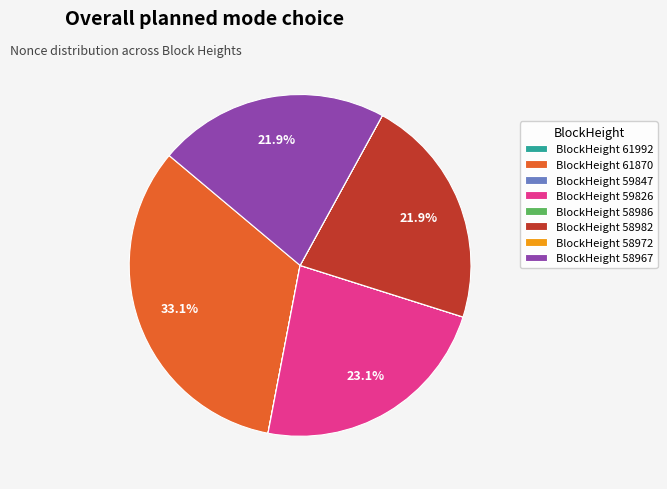

What is the total percentage of BlockHeight 58982 and BlockHeight 61870?

55.0%